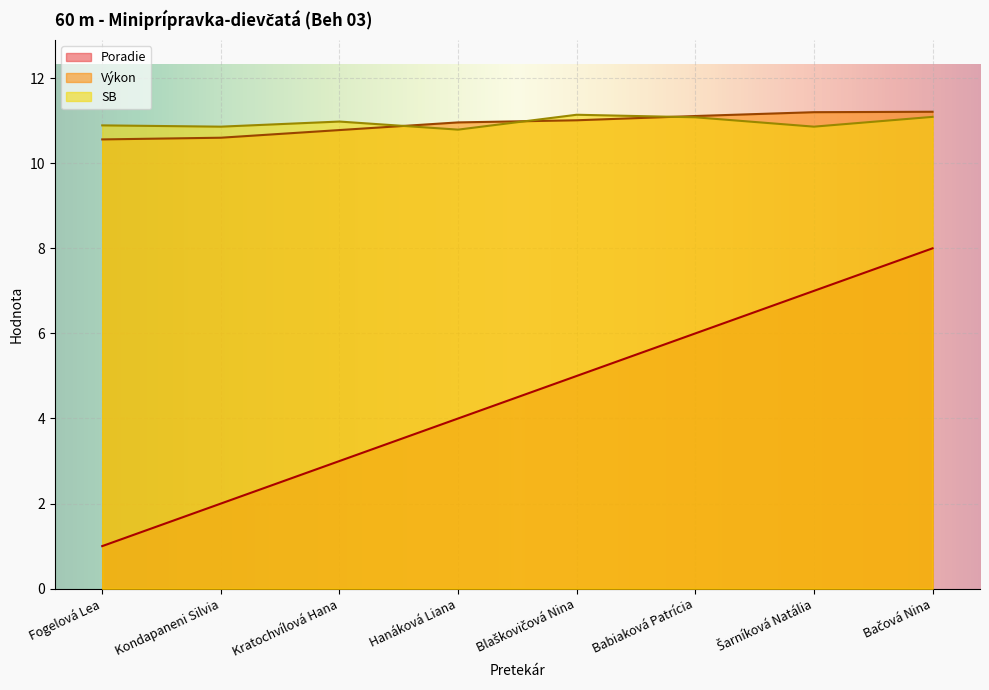

Reading left to right, transcribe all the data shown in this chart.

Poradie: Fogelová Lea=1.0	Kondapaneni Silvia=2.0	Kratochvílová Hana=3.0	Hanáková Liana=4.0	Blaškovičová Nina=5.0	Babiaková Patrícia=6.0	Šarníková Natália=7.0	Bačová Nina=8.0
Výkon: Fogelová Lea=10.6	Kondapaneni Silvia=10.6	Kratochvílová Hana=10.8	Hanáková Liana=11.0	Blaškovičová Nina=11.0	Babiaková Patrícia=11.1	Šarníková Natália=11.2	Bačová Nina=11.2
SB: Fogelová Lea=10.9	Kondapaneni Silvia=10.9	Kratochvílová Hana=11.0	Hanáková Liana=10.8	Blaškovičová Nina=11.1	Babiaková Patrícia=11.1	Šarníková Natália=10.9	Bačová Nina=11.1